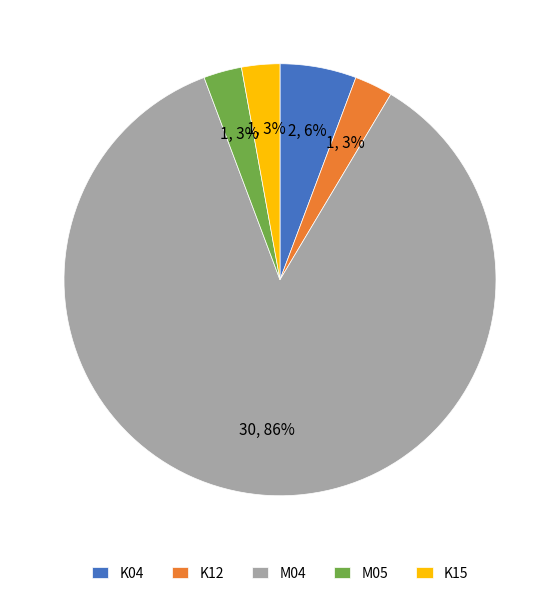

Which category accounts for the majority?

M04